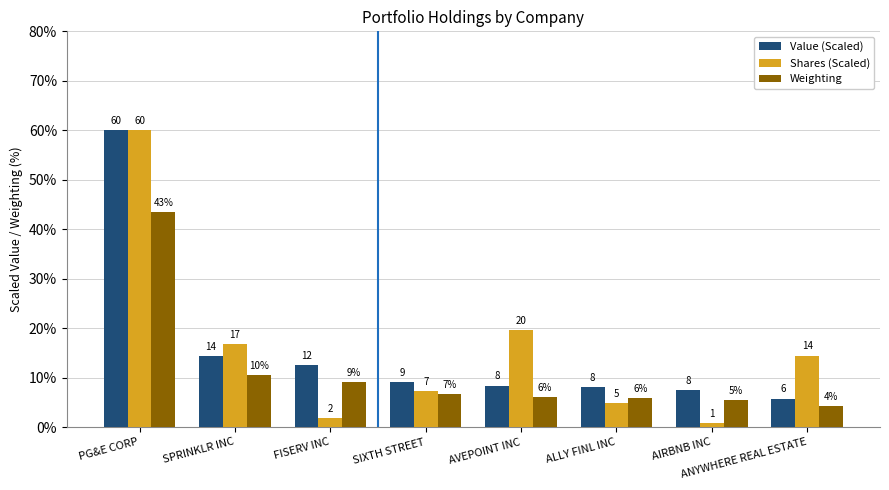

What is the difference between the highest and lowest values at AIRBNB INC?

6.7